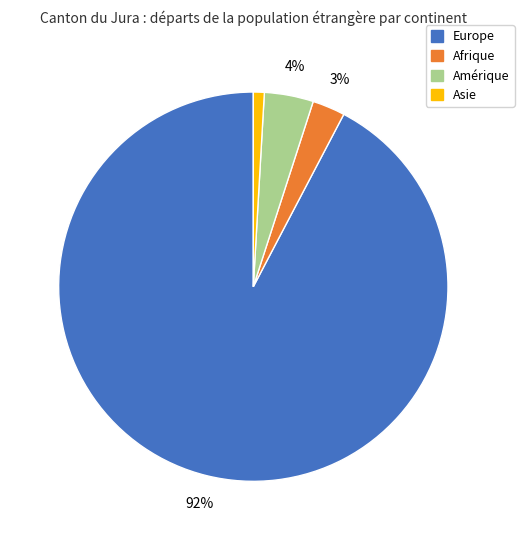

Is there a majority slice in this chart?

Yes